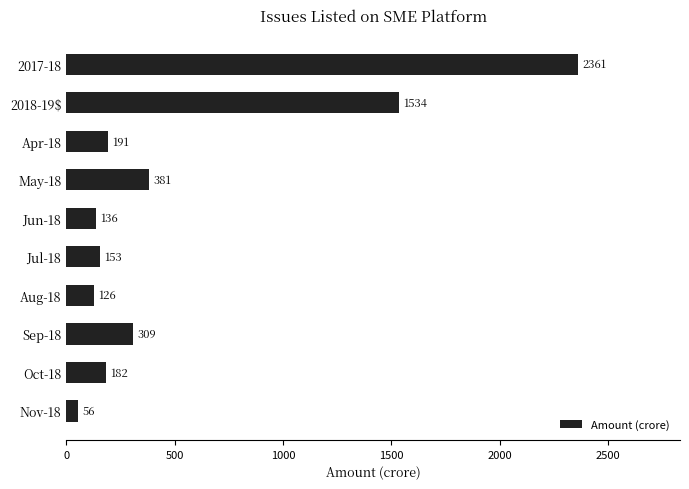

What is the label of the 5th bar from the top?

Jun-18